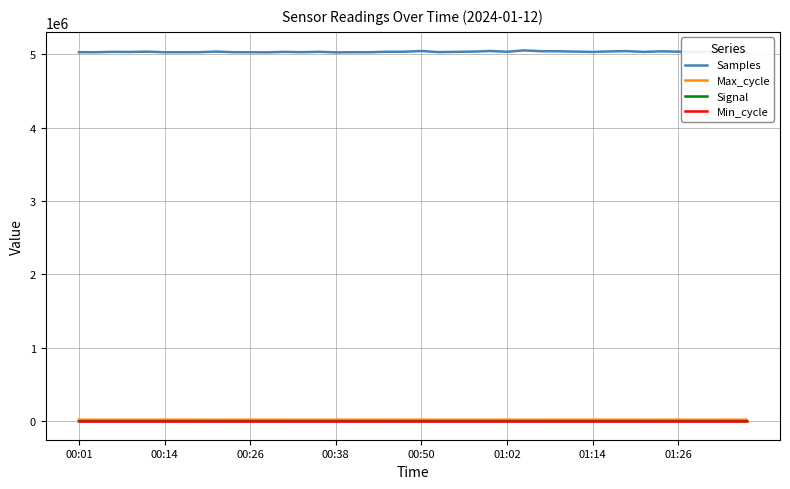

What is the maximum value shown in the chart?

5051667